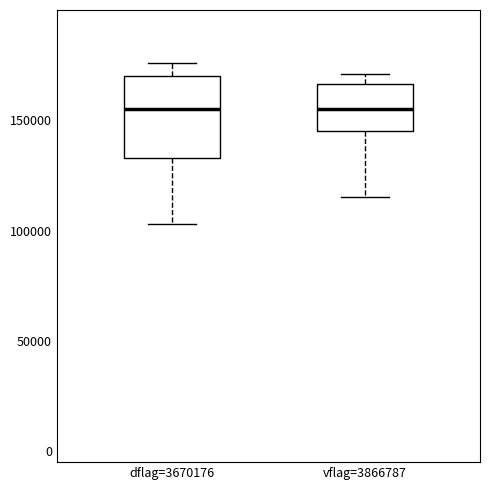

Reading left to right, read every box against the y-axis: the position of its median line, the range the box covers, and the ends of its whiskers. The values are not printed on the chart, so give them approximately, as read against the axis.

dflag=3670176: median 155000, box 135000 to 170000, whiskers 105000 to 175000
vflag=3866787: median 155000, box 145000 to 165000, whiskers 115000 to 170000